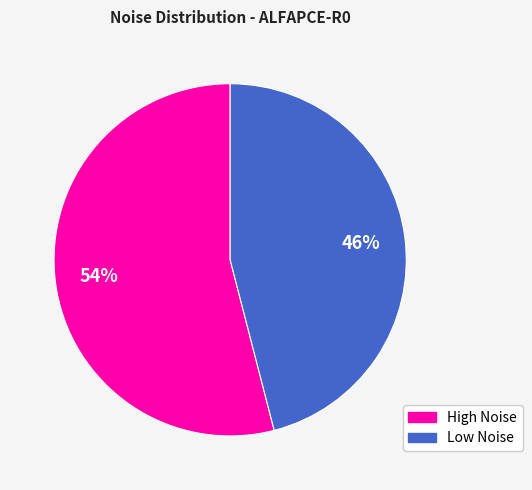

To the nearest percent, what is the average slice percentage?

50%